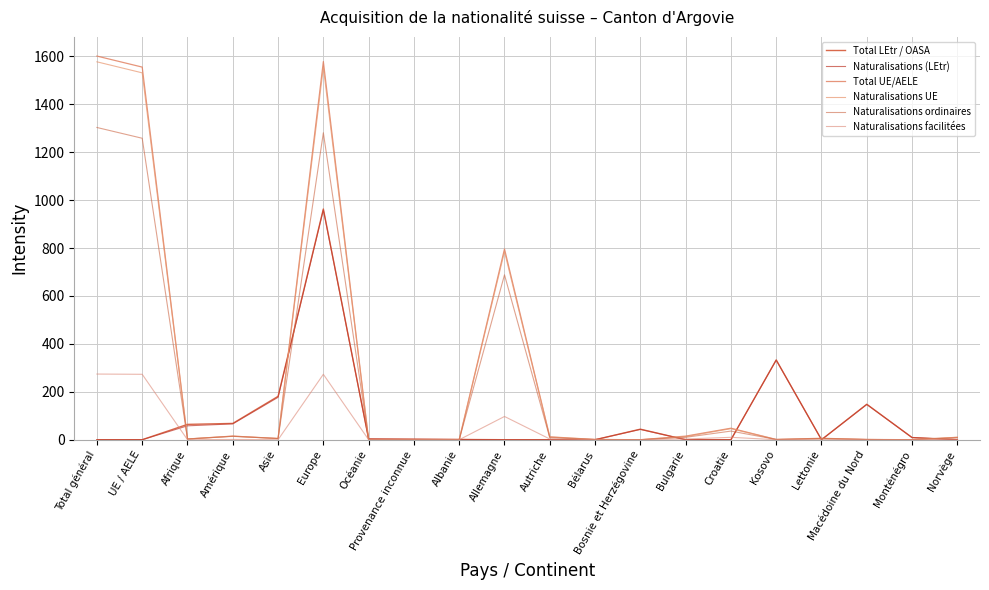

Which series changed the most between Allemagne and Macédoine du Nord?

Total UE/AELE